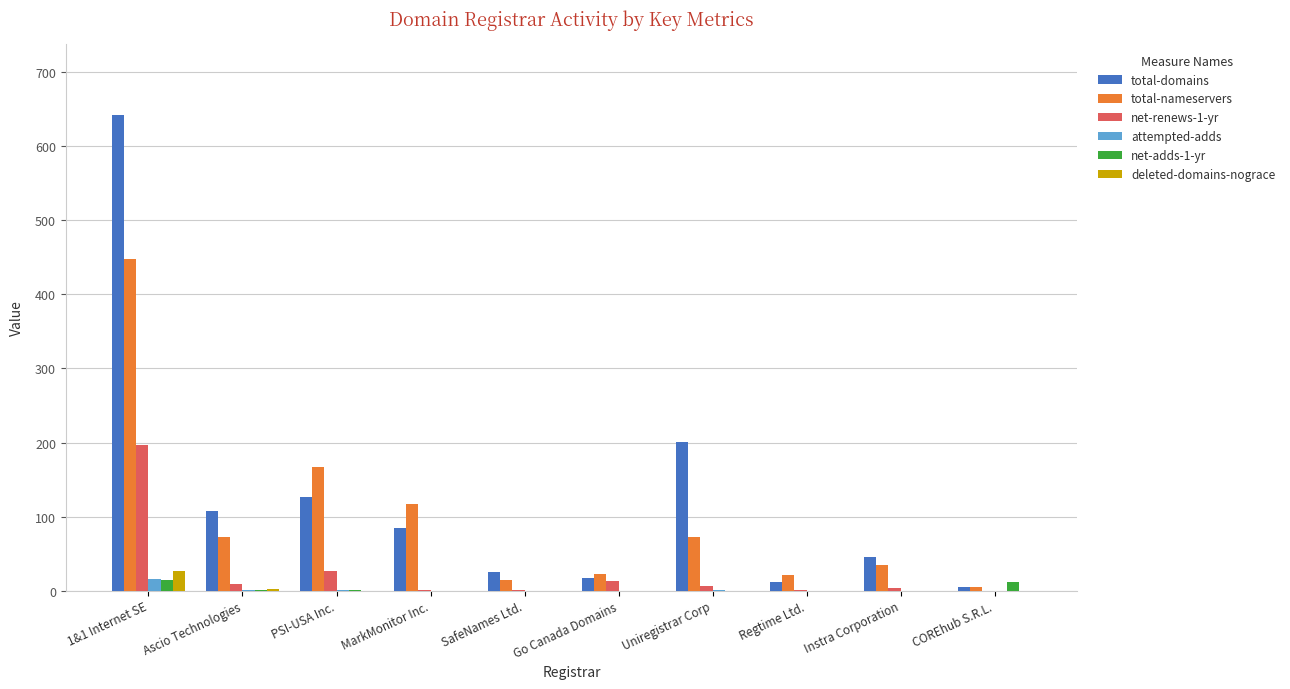

Which category has the highest value across all series?

1&1 Internet SE